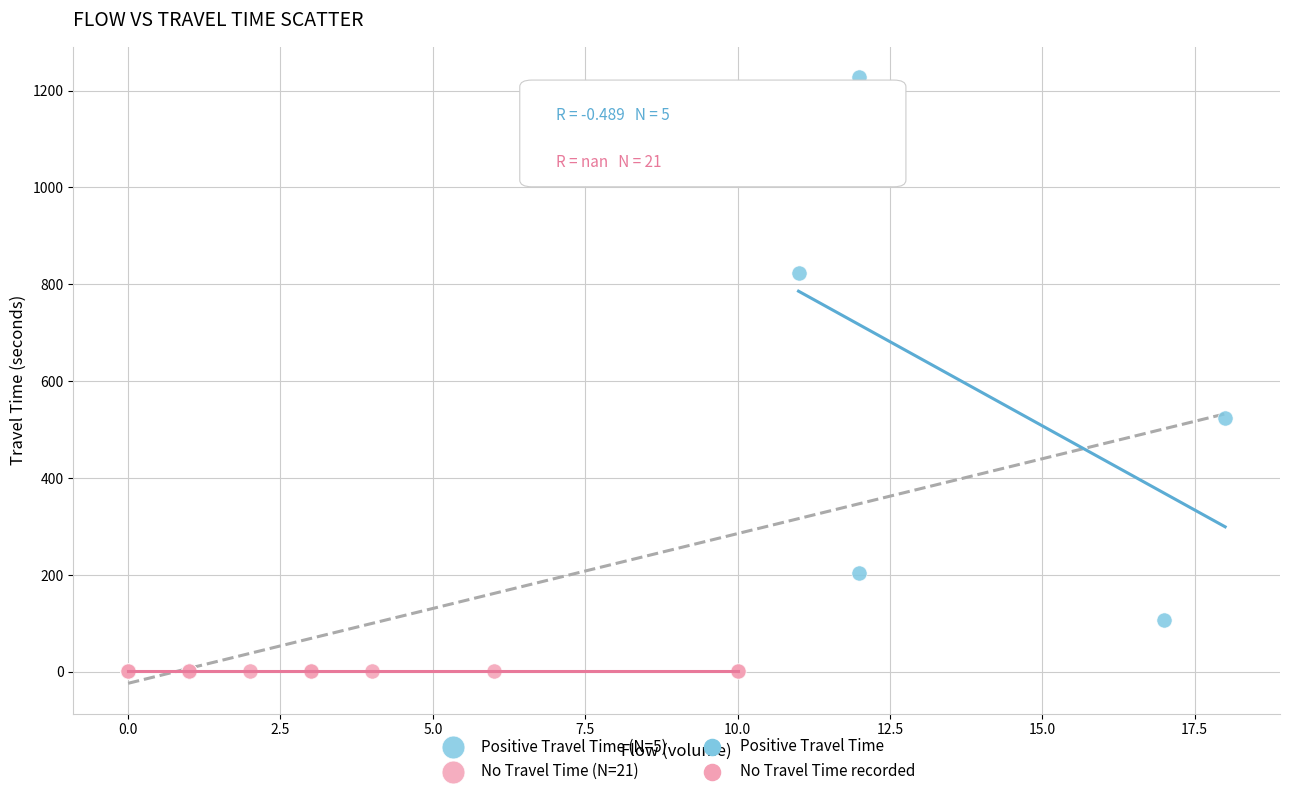

Which series reaches the maximum Y coordinate?

Positive Travel Time (N=5)